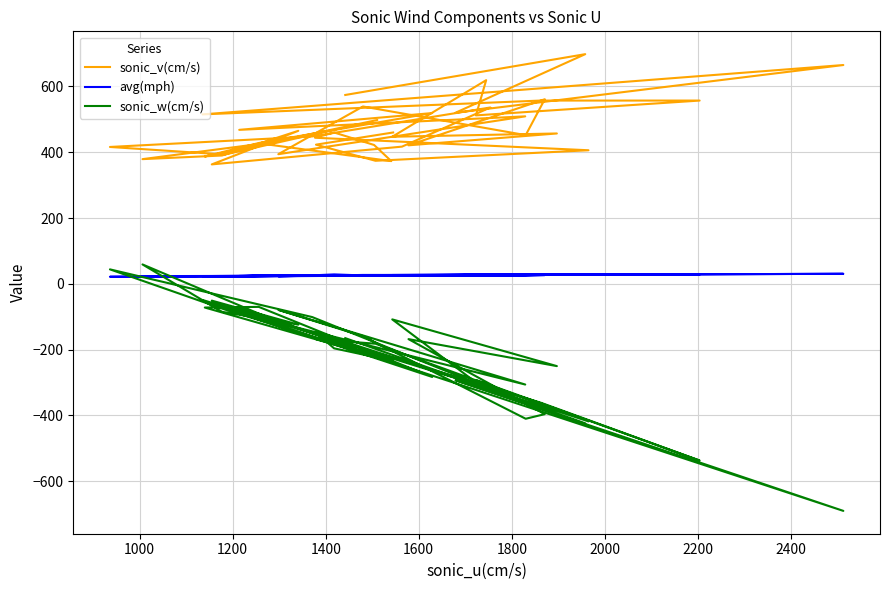

What is the maximum value shown in the chart?

698.0